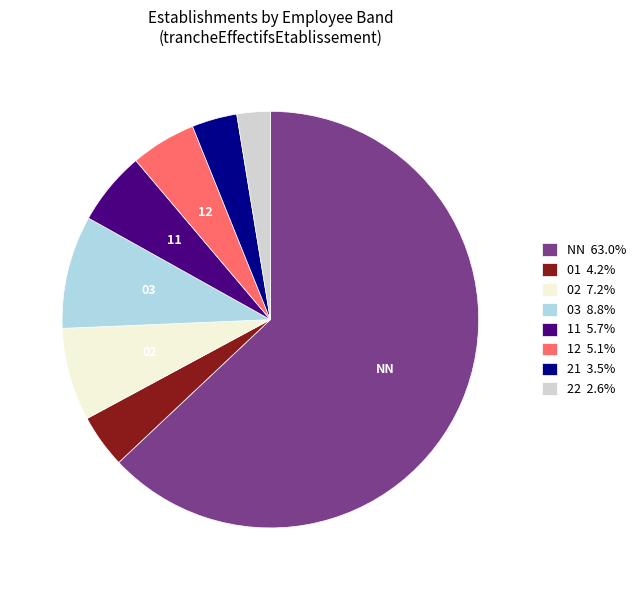

What is the ratio of the value at 11 5.7% to the value at 01 4.2%?

1.4